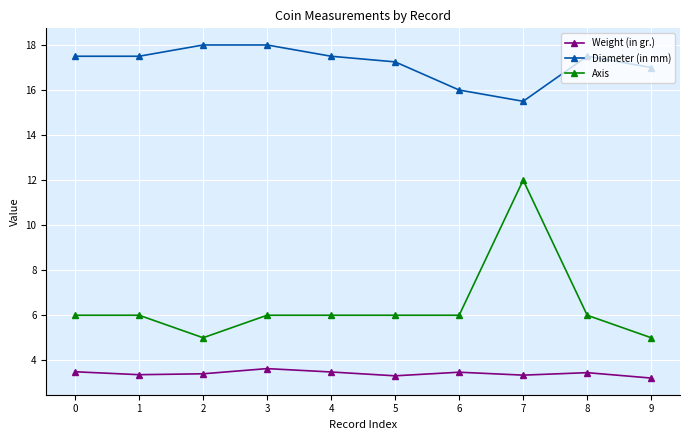

True or false: Axis and Weight (in gr.) intersect in this chart.

False